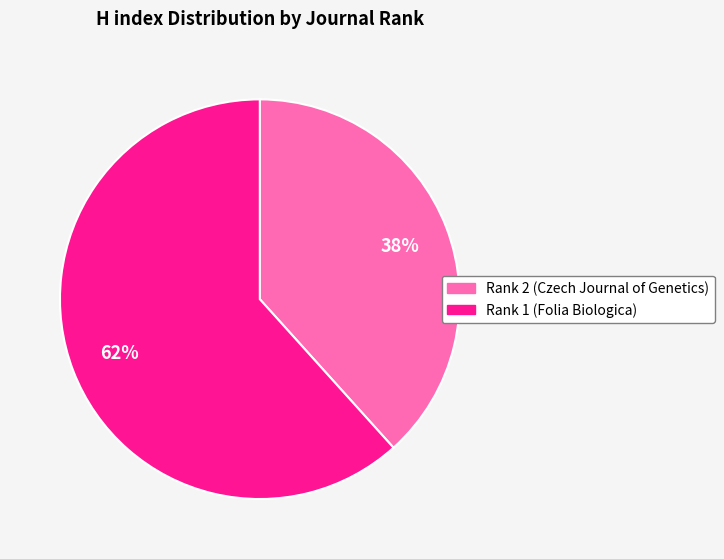

To the nearest percent, what percentage of the pie is Rank 1 (Folia Biologica)?

62%